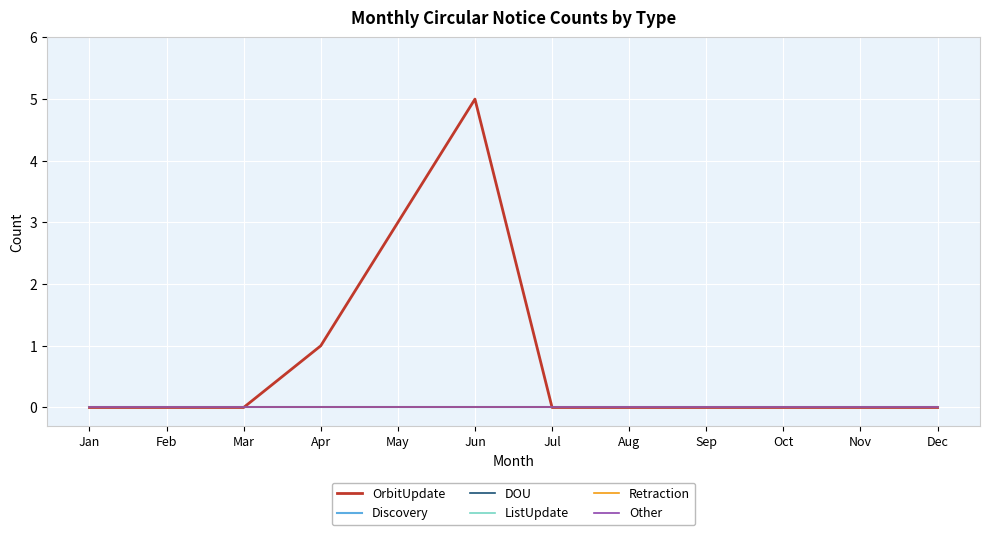

Which category has the lowest value in the Retraction series?

Jan